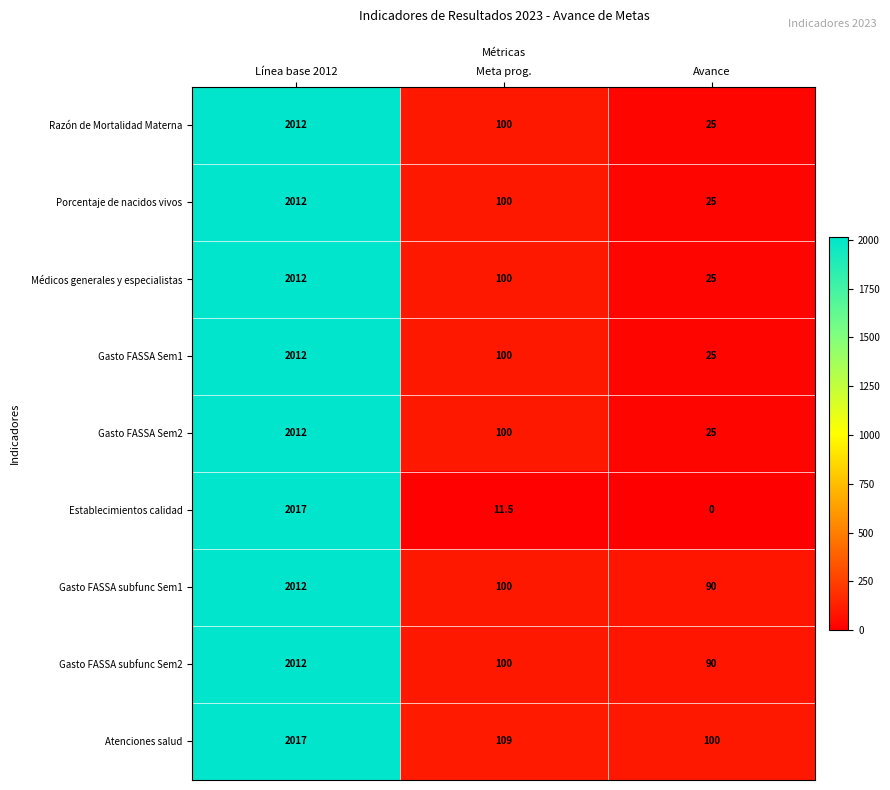

Which series has the largest range (max minus min)?

Establecimientos calidad